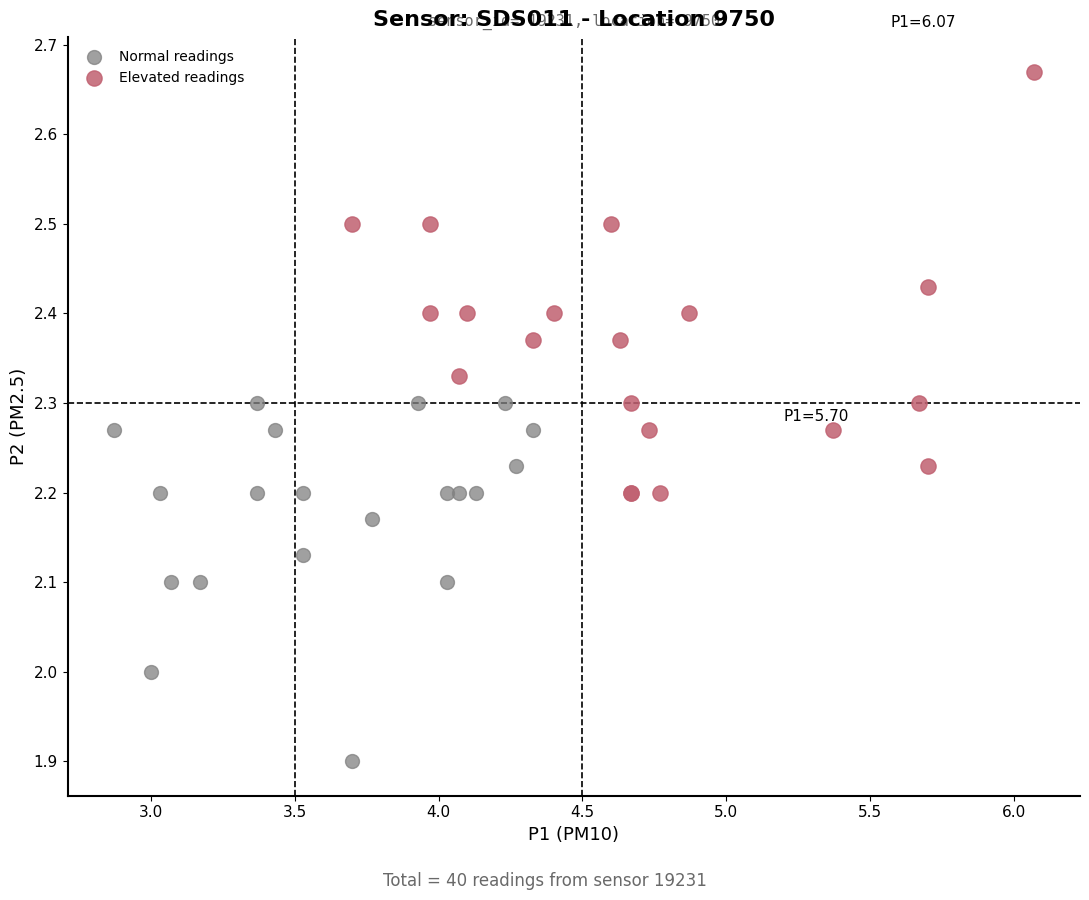

Which series contains the lowest Y value?

Normal readings